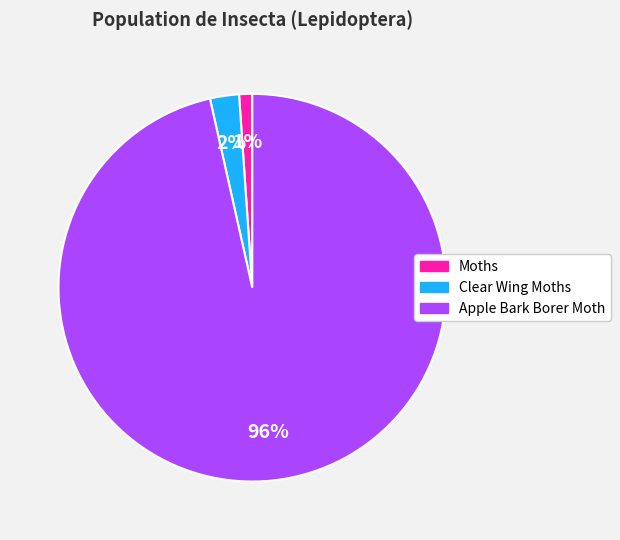

The Apple Bark Borer Moth slice represents 96% of the pie. True or false?

True